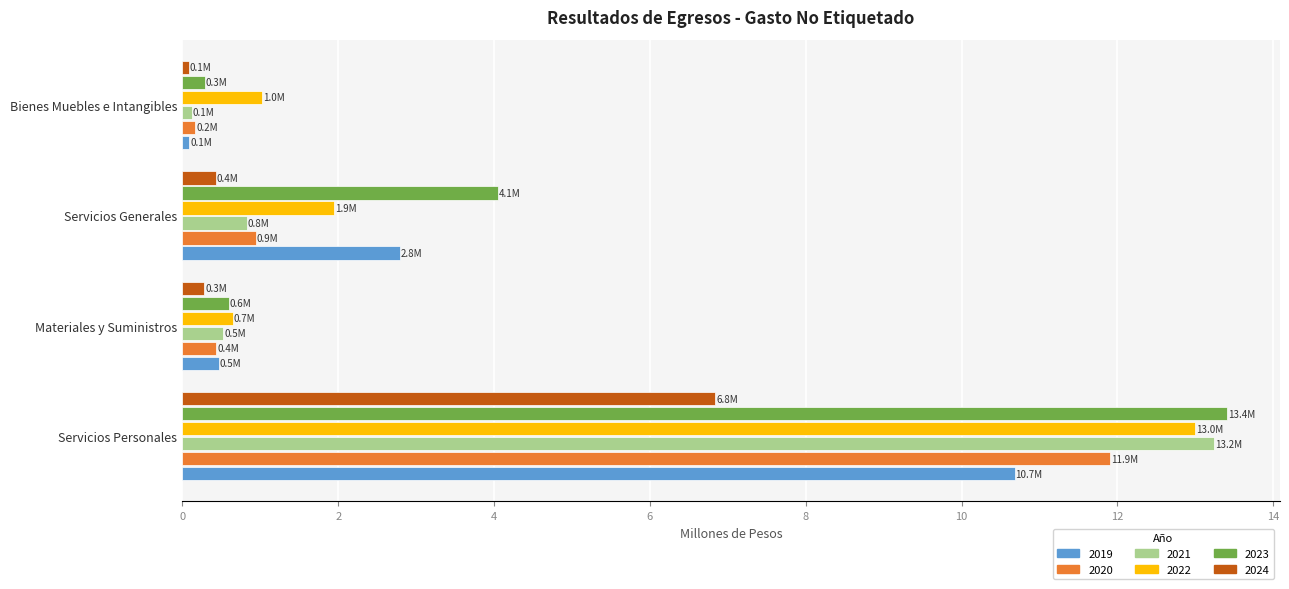

What is the difference between the second highest and minimum values in the 2023 series?

3.8